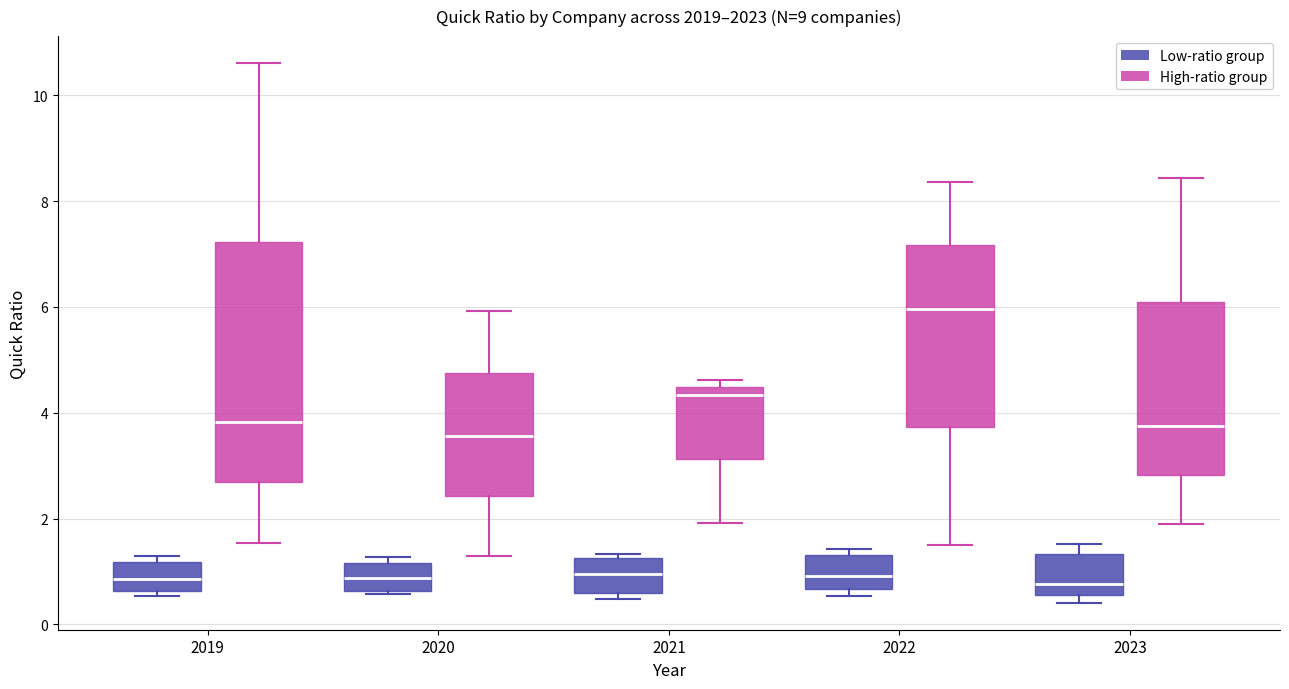

Where does the lower whisker of the box for 2021 (High-ratio group) end on the y-axis? The values are not printed on the chart, so give them approximately, as read against the axis.

2.0